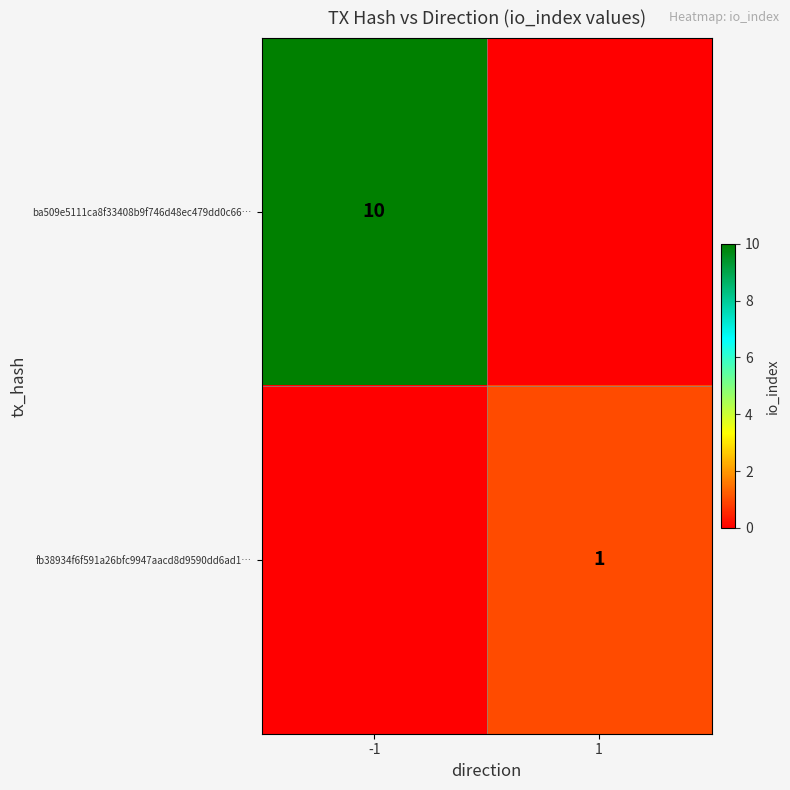

Is it true that ba509e5111ca8f33408b9f746d48ec479dd0c66… equals 10 at -1?

True